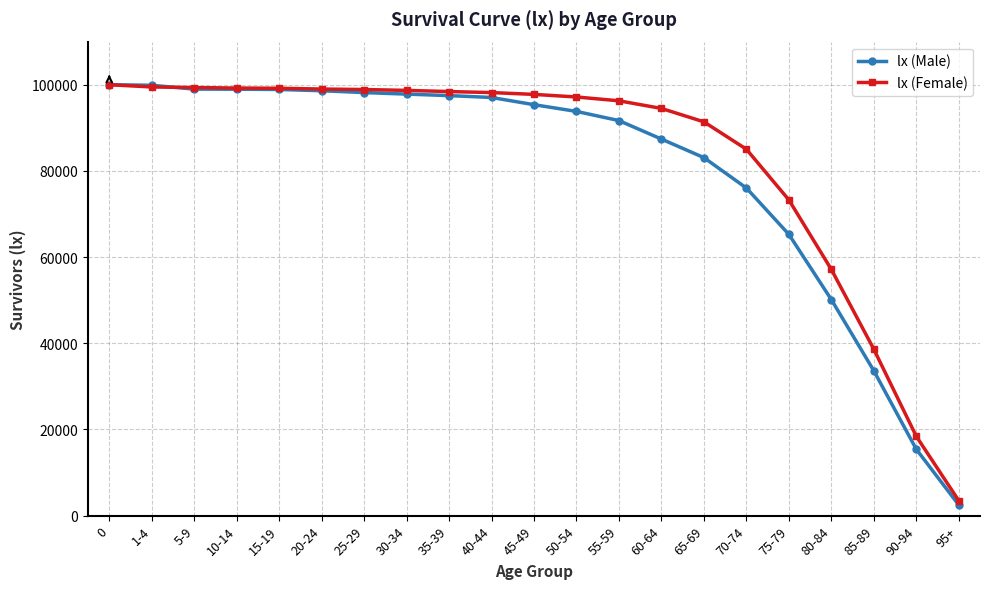

Is it true that lx (Female) equals 94494 at 60-64?

True